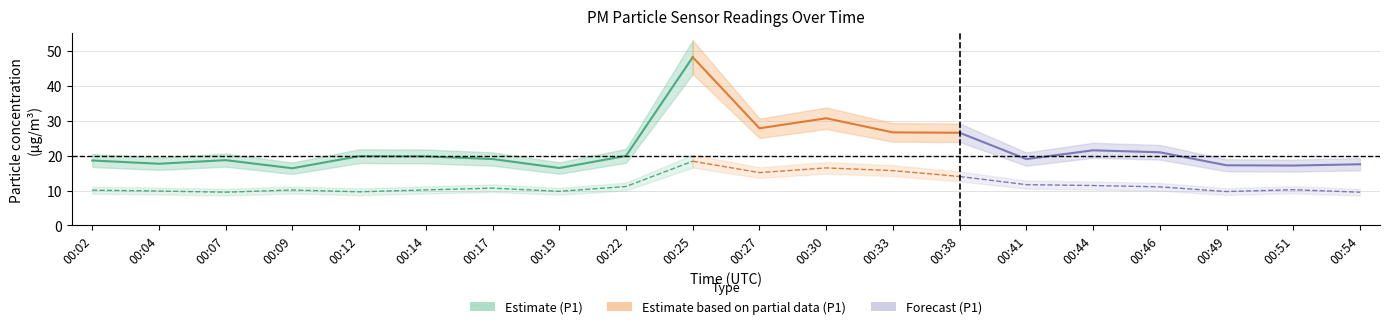

Reading left to right, what are all the values shown in this chart?

P1: 18.6	17.7	18.7	16.4	19.8	19.8	19.0	16.4	19.9	48.2	27.8	30.7	26.6	26.6	19.0	21.5	20.9	17.2	17.1	17.5
P2: 10.1	9.8	9.5	10.2	9.6	10.2	10.7	9.8	11.2	18.4	15.1	16.5	15.7	14.0	11.7	11.4	11.1	9.7	10.2	9.5